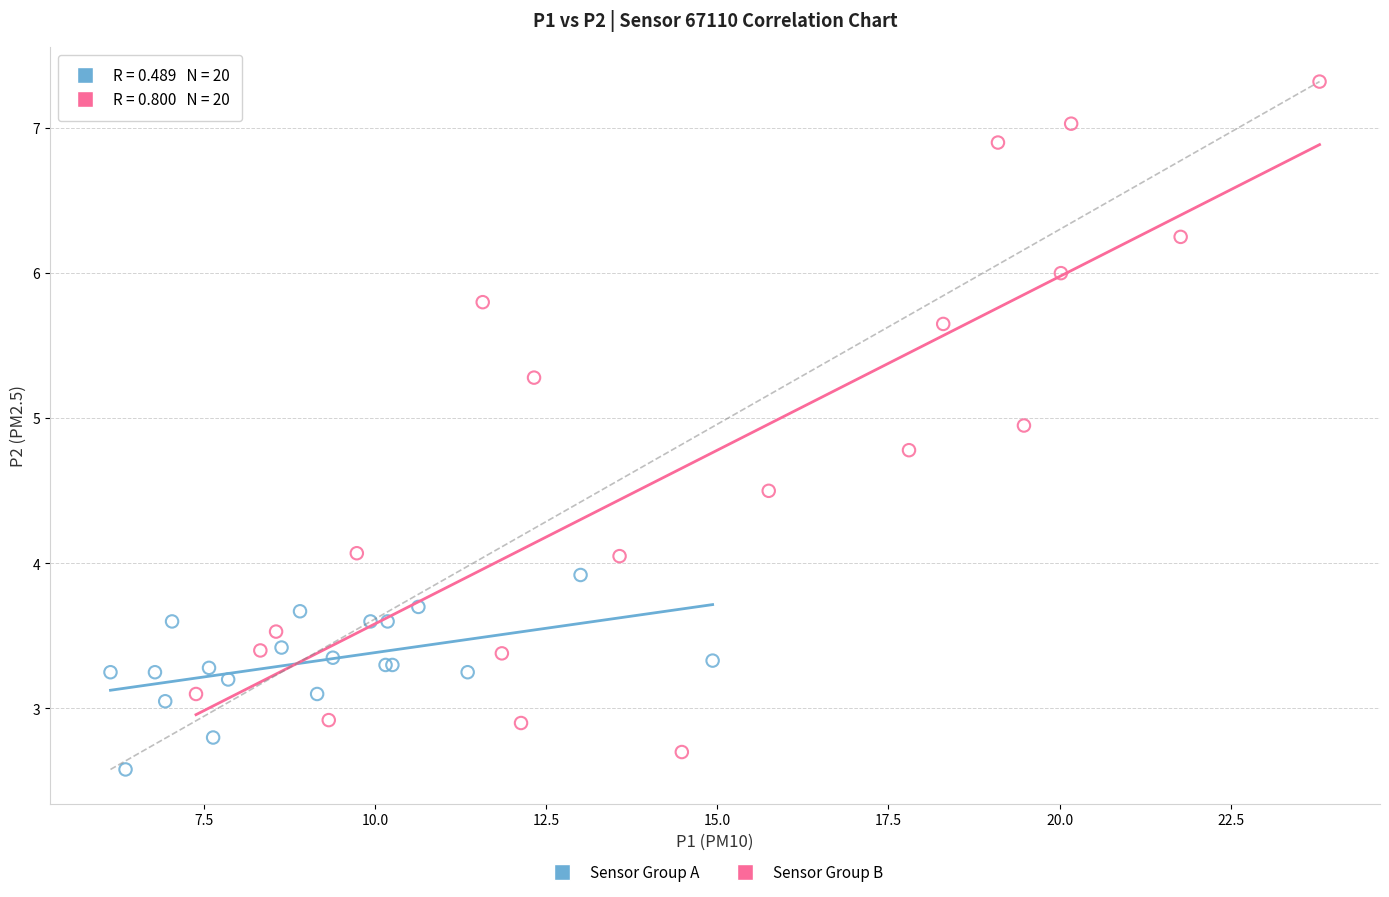

Which series reaches the maximum Y coordinate?

Sensor Group B